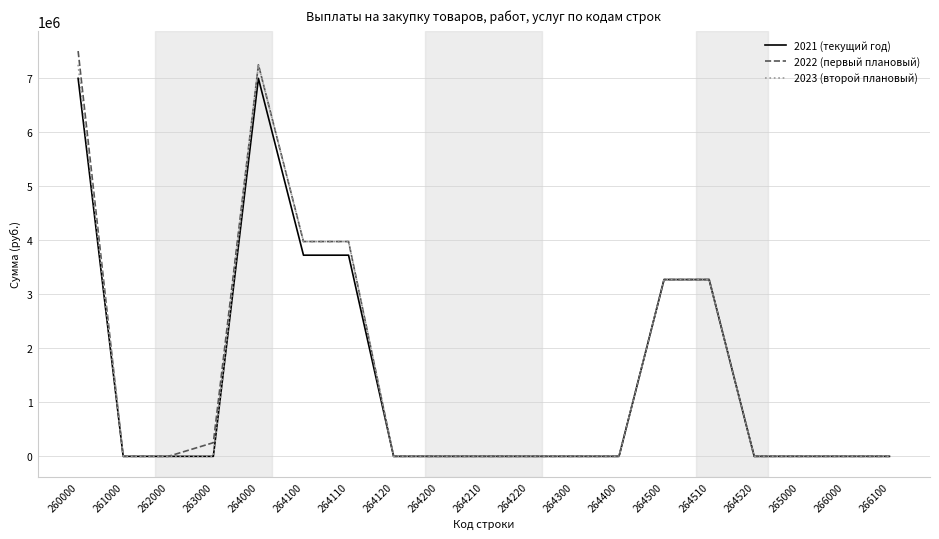

Count the number of data series in this chart.

3